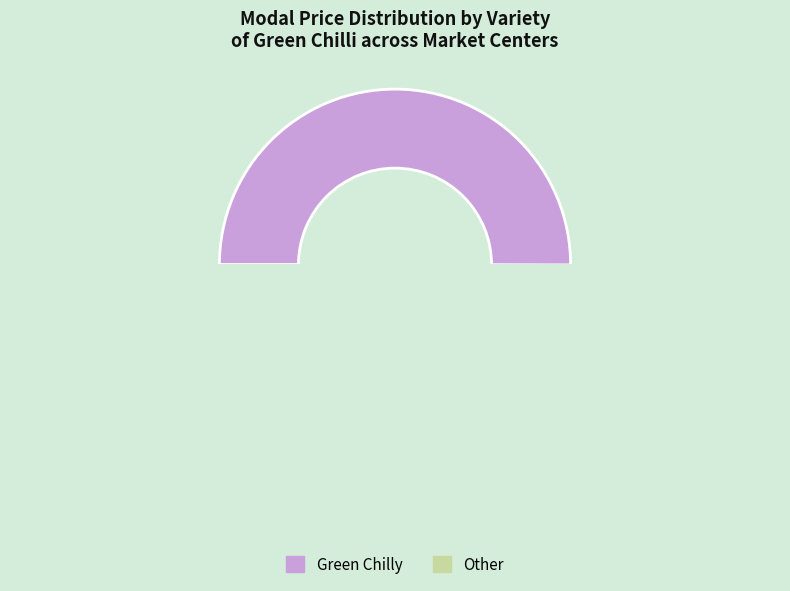

Is it true that Other is 51% of the pie?

False